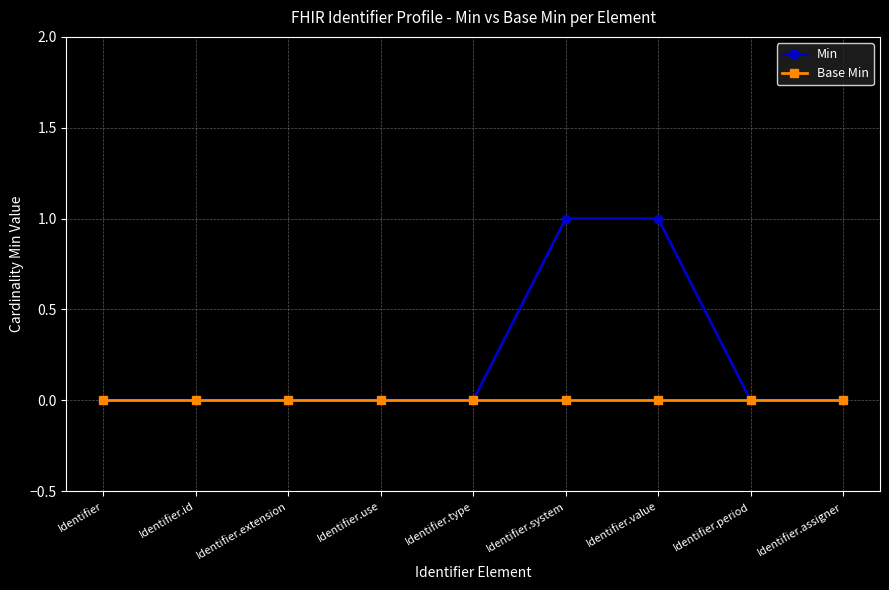

What is the spread (max minus min) of values at Identifier.value?

1